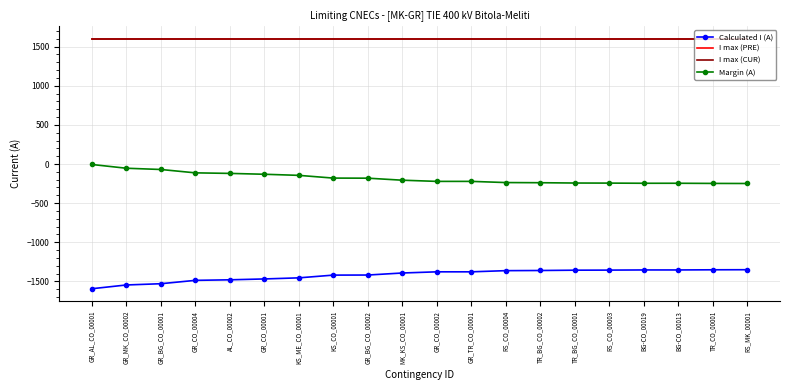

Reading left to right, transcribe all the data shown in this chart.

Calculated I (A): -1594	-1546	-1530	-1487	-1480	-1469	-1455	-1420	-1419	-1393	-1378	-1378	-1363	-1361	-1357	-1356	-1354	-1354	-1352	-1351
I max (PRE): 1600	1600	1600	1600	1600	1600	1600	1600	1600	1600	1600	1600	1600	1600	1600	1600	1600	1600	1600	1600
I max (CUR): 1600	1600	1600	1600	1600	1600	1600	1600	1600	1600	1600	1600	1600	1600	1600	1600	1600	1600	1600	1600
Margin (A): -6	-54	-70	-113	-120	-131	-145	-180	-181	-207	-222	-222	-237	-239	-243	-244	-246	-246	-248	-249